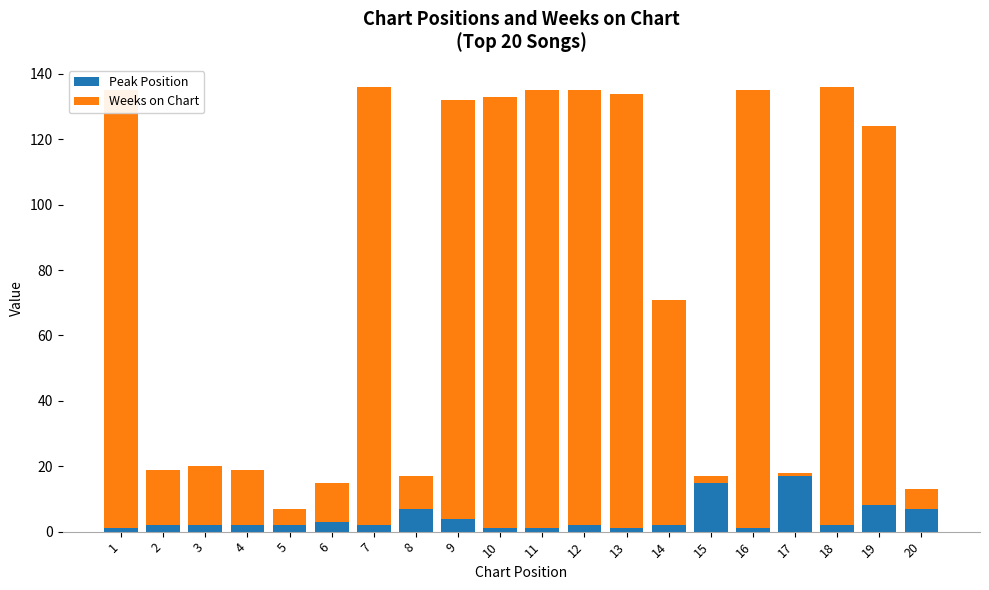

Which series has the largest total across all categories?

Weeks on Chart